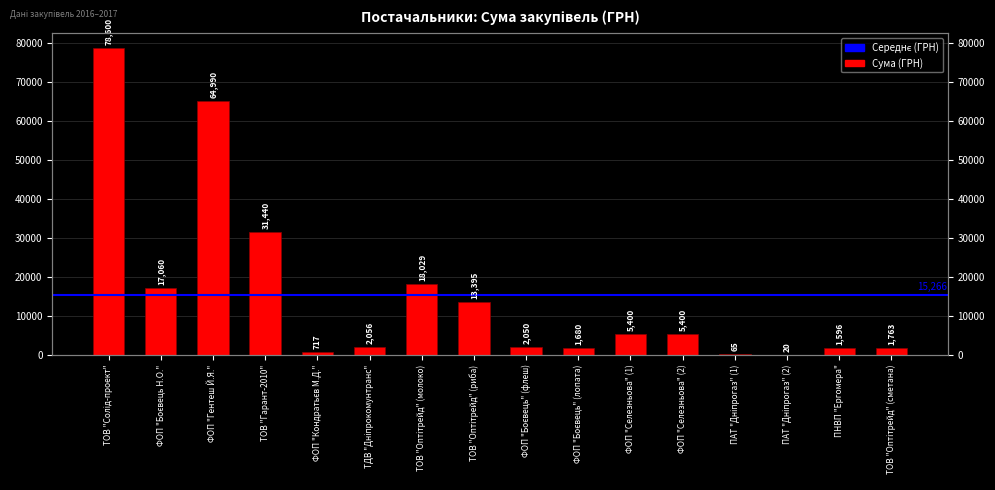

The chart shows a value of 479.7 at ФОП "Боєвець" (флеш). True or false?

False